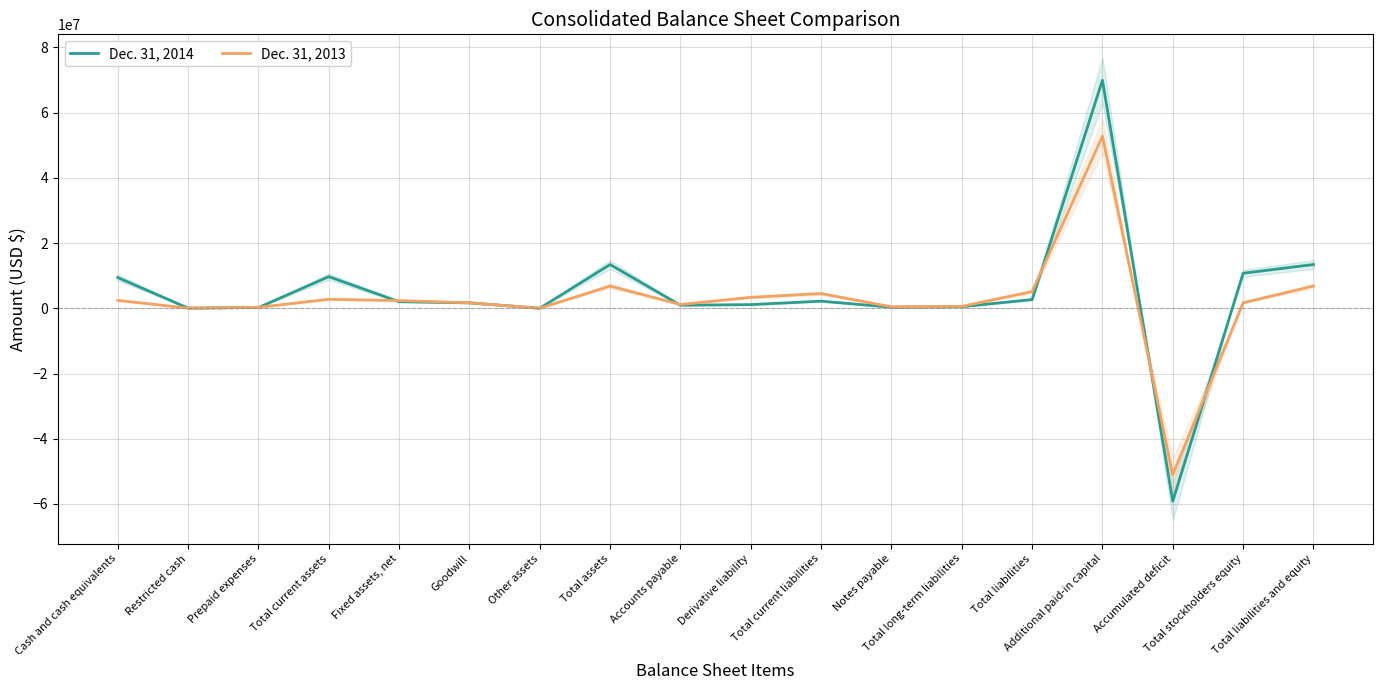

Rank the categories by Dec. 31, 2014 value from lowest to highest.

Accumulated deficit, Other assets, Restricted cash, Prepaid expenses, Notes payable, Total long-term liabilities, Accounts payable, Derivative liability, Goodwill, Fixed assets, net, Total current liabilities, Total liabilities, Cash and cash equivalents, Total current assets, Total stockholders equity, Total assets, Total liabilities and equity, Additional paid-in capital